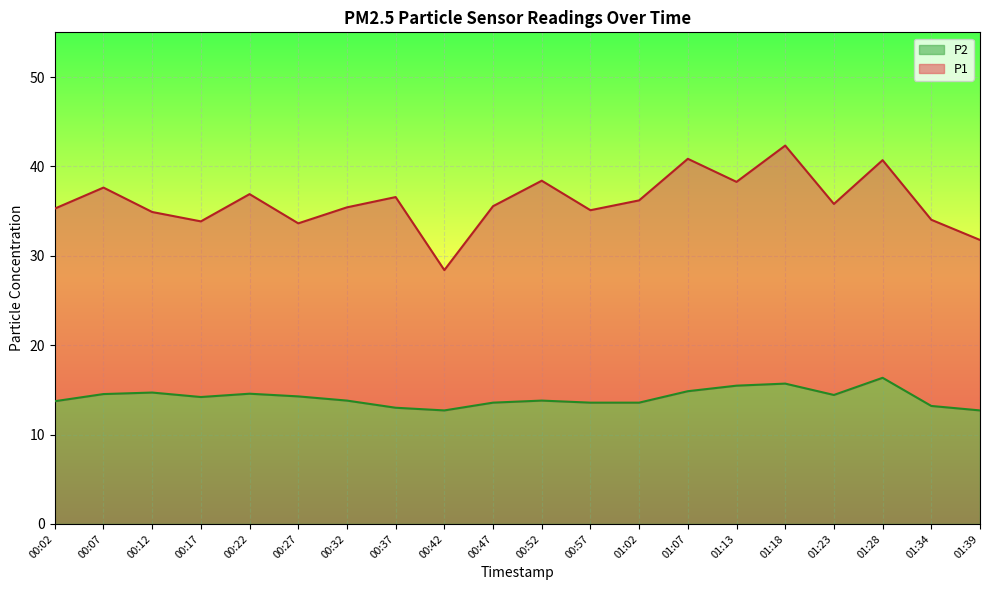

True or false: P1 and P2 intersect in this chart.

False